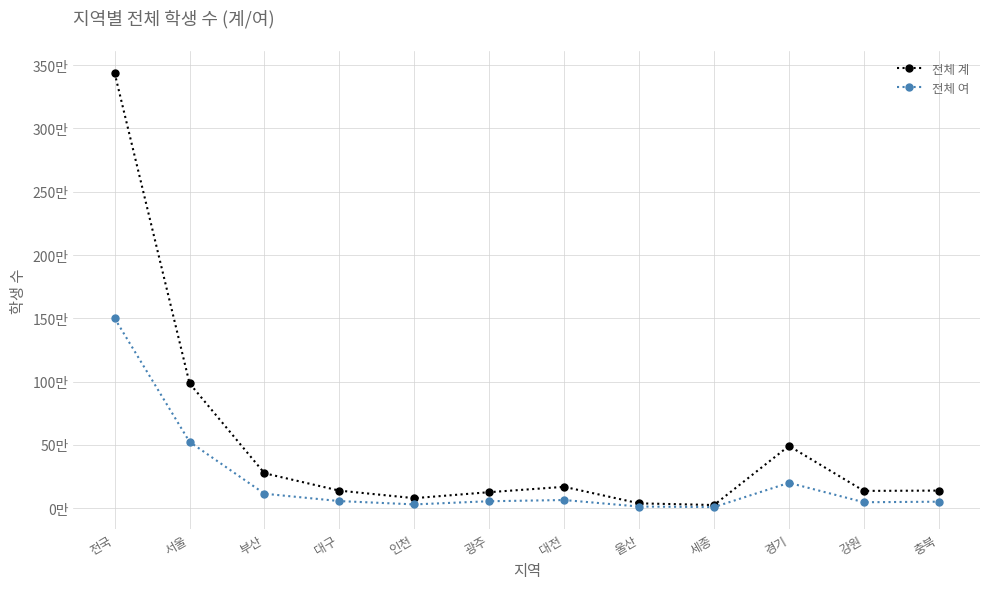

What are all the series names shown in the legend?

전체 계, 전체 여